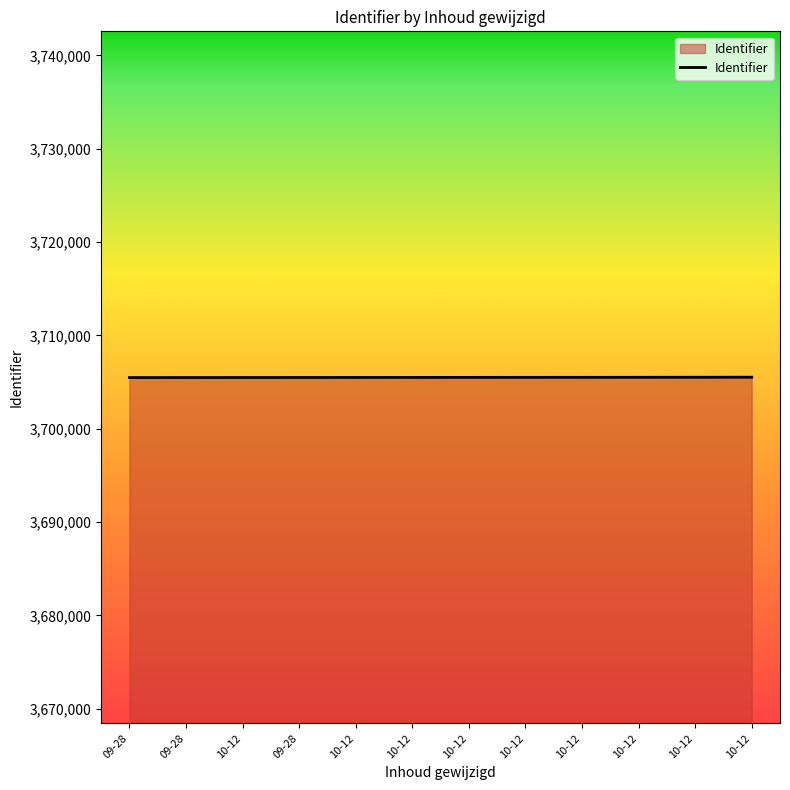

Which category has the highest value across all series?

10-12